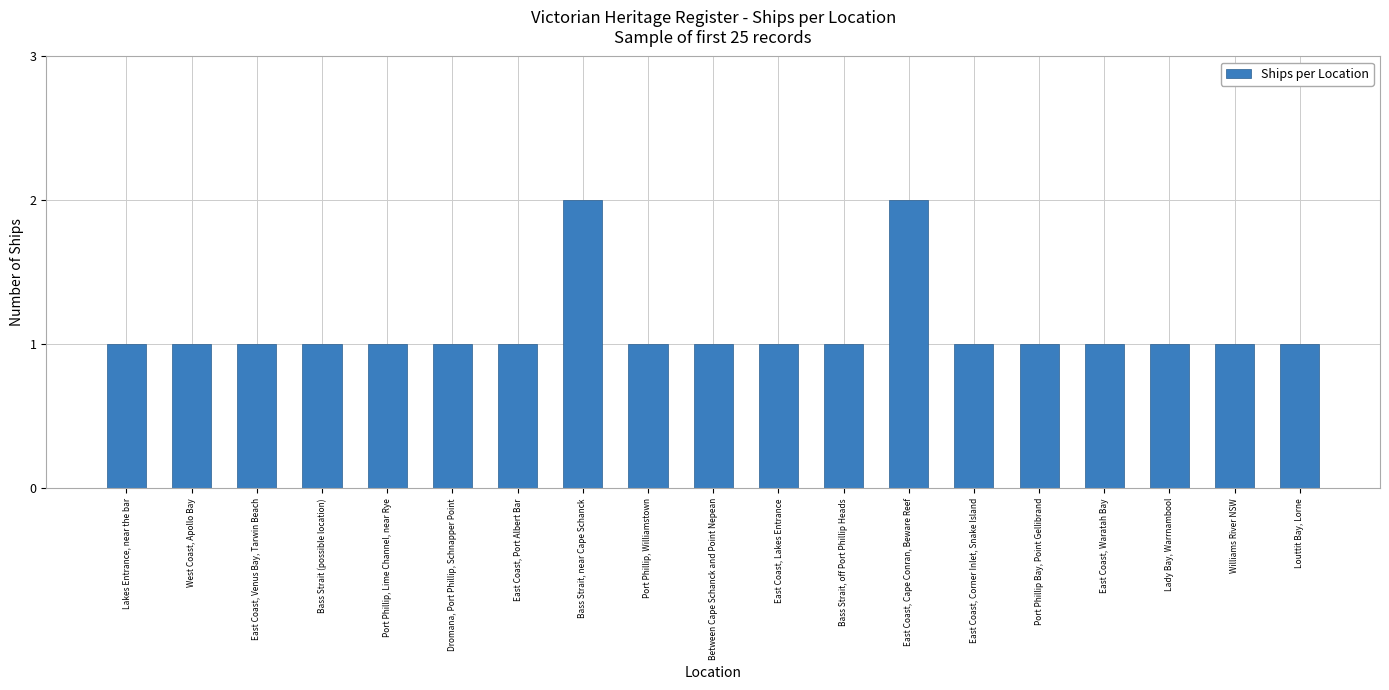

Is it true that the value at Lakes Entrance, near the bar is 1?

True